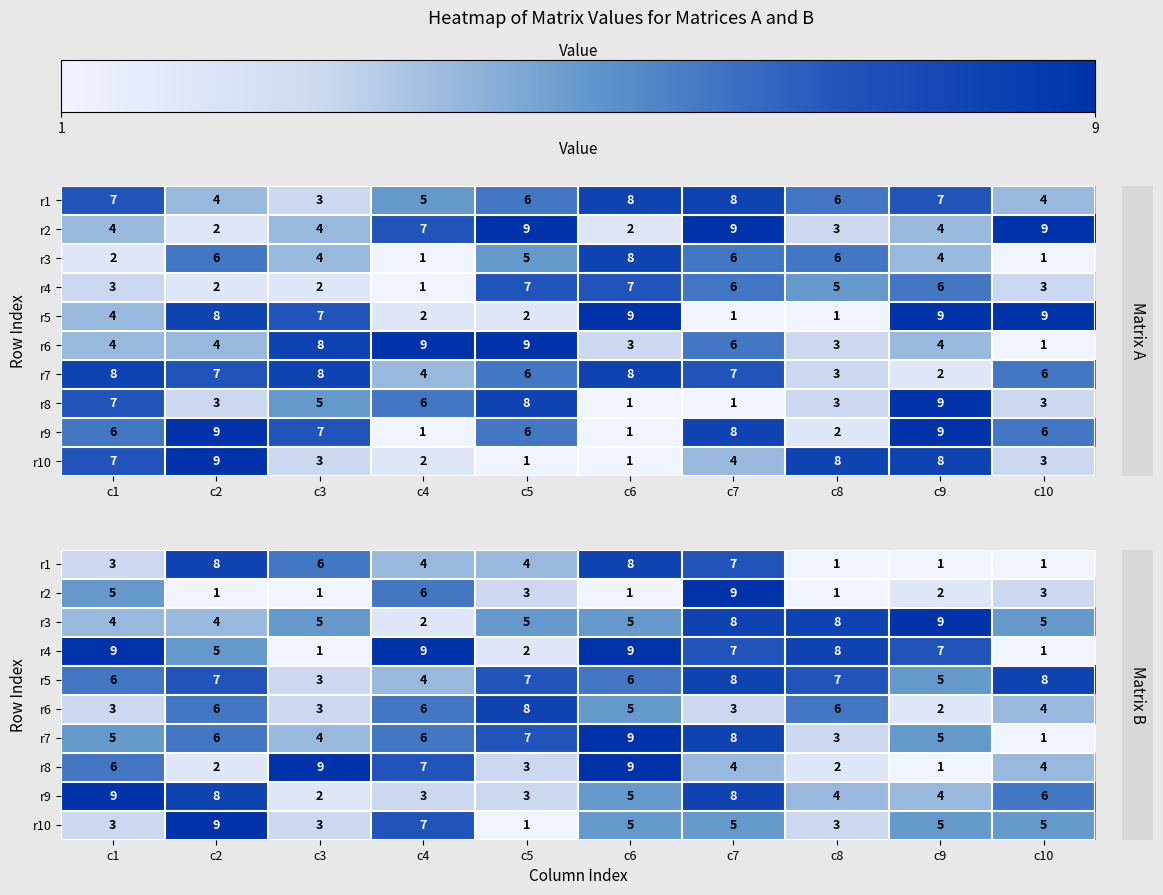

At c5, list the series in order from smallest to largest.

r10, r4, r2, r8, r9, r1, r3, r5, r7, r6